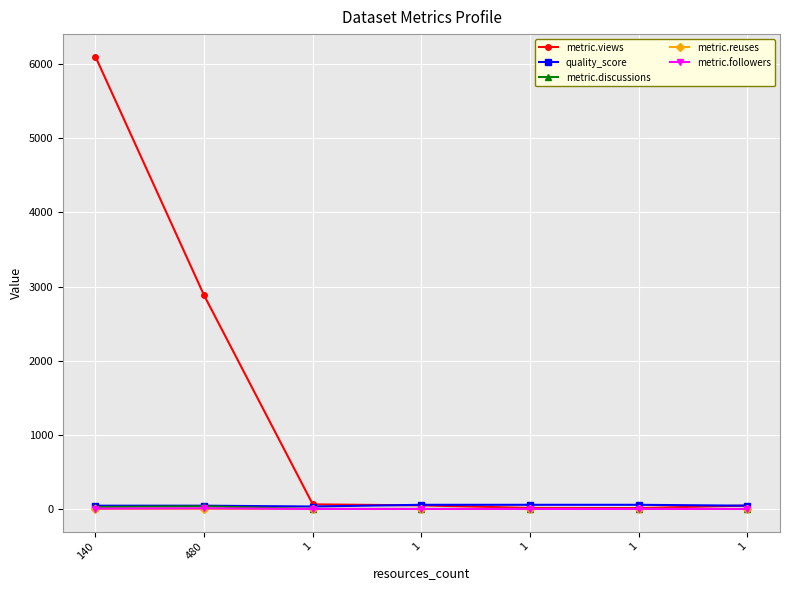

At how many categories does at least one series exceed 672?

2